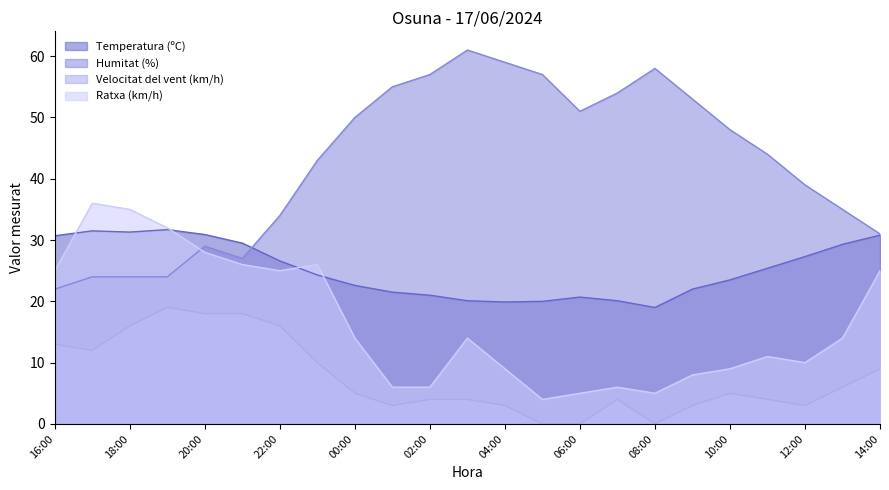

Count the number of data series in this chart.

4